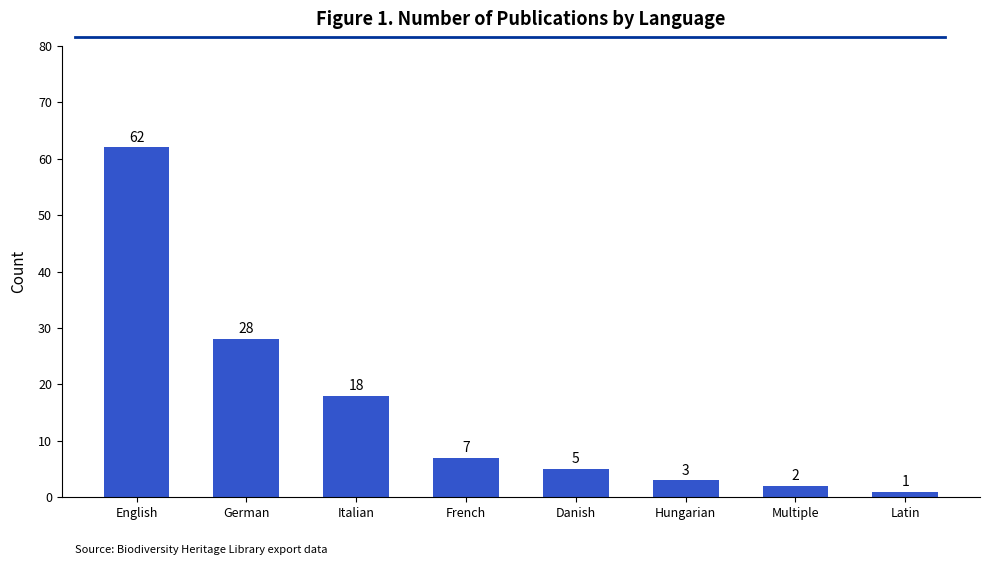

What is the average value?

16